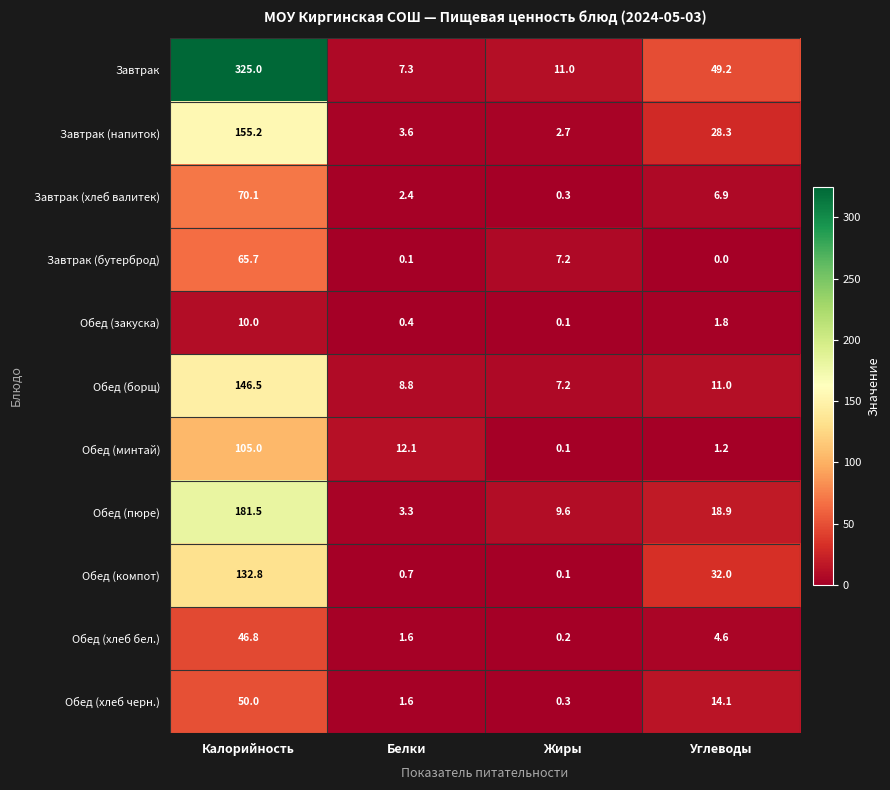

Where is Обед (закуска) nearest to the value 5?

Углеводы